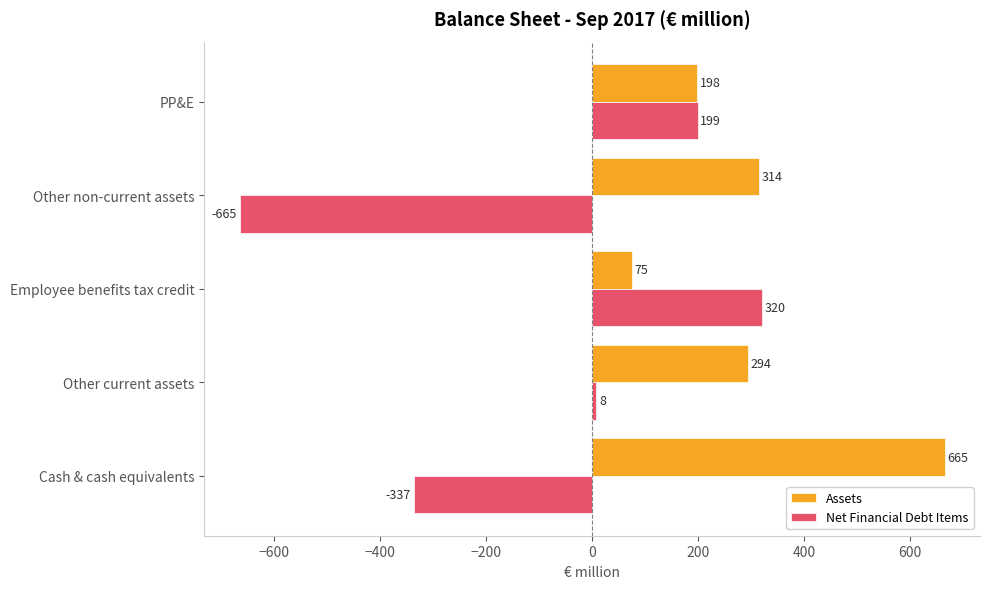

What is the difference between the maximum and minimum values in the Assets series?

590